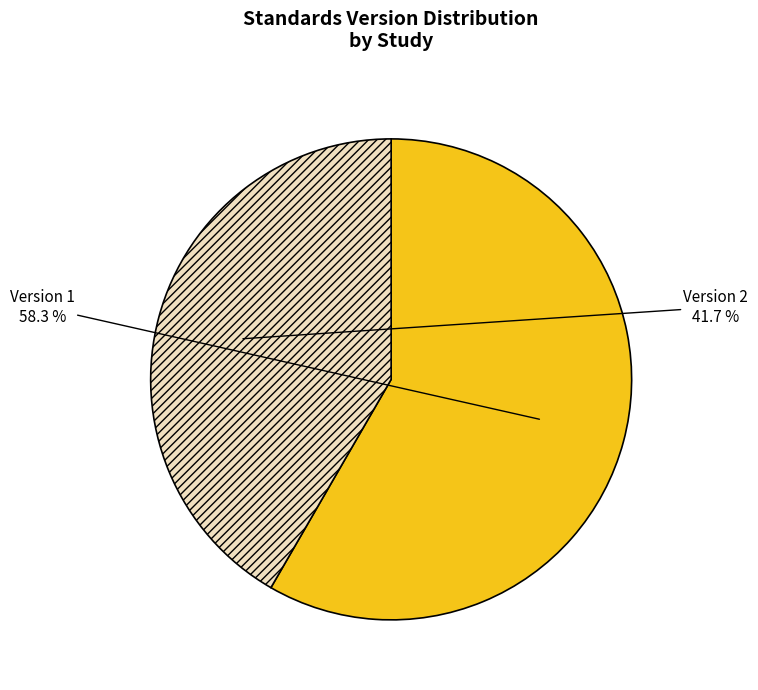

What is the ratio of the value at Version 2 to the value at Version 1?

0.7